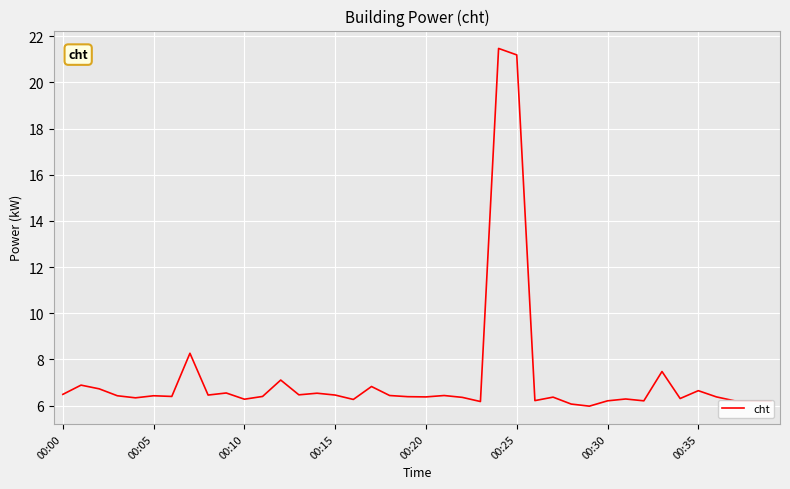

What is the difference between the maximum and minimum values?

15.5